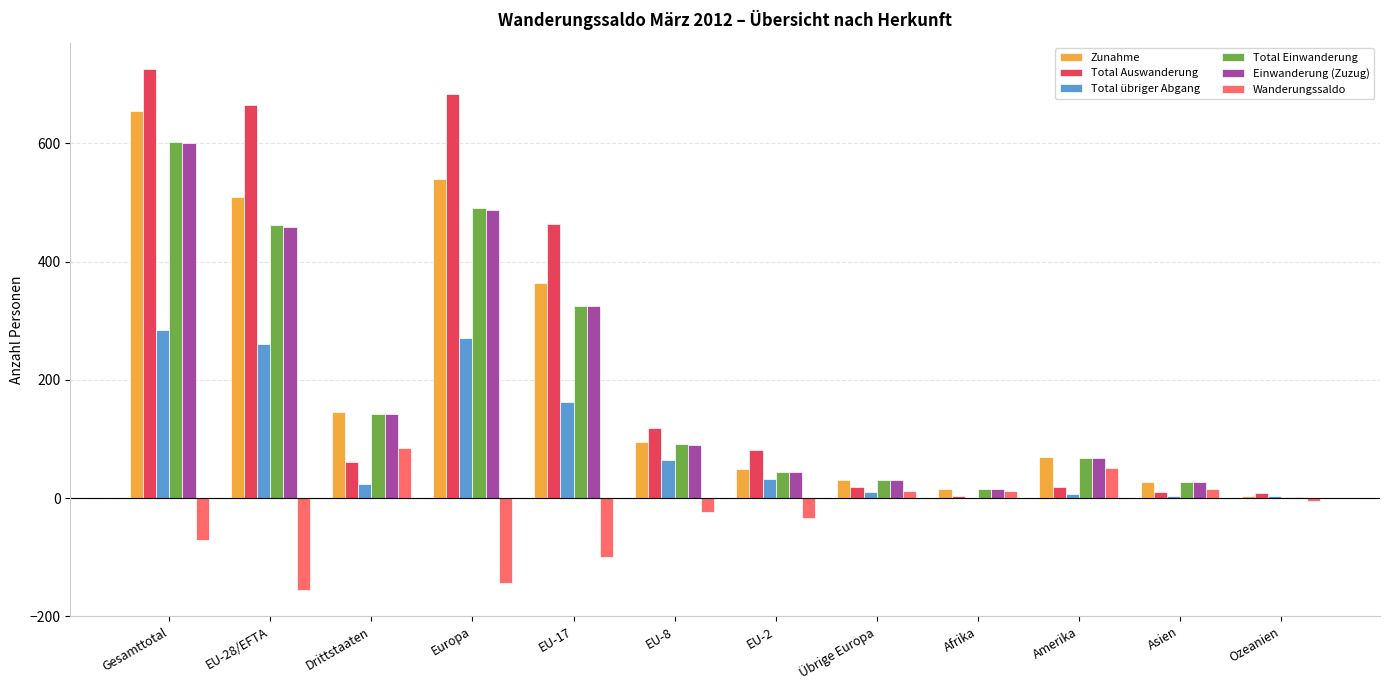

What is the total value across all series at Amerika?

279